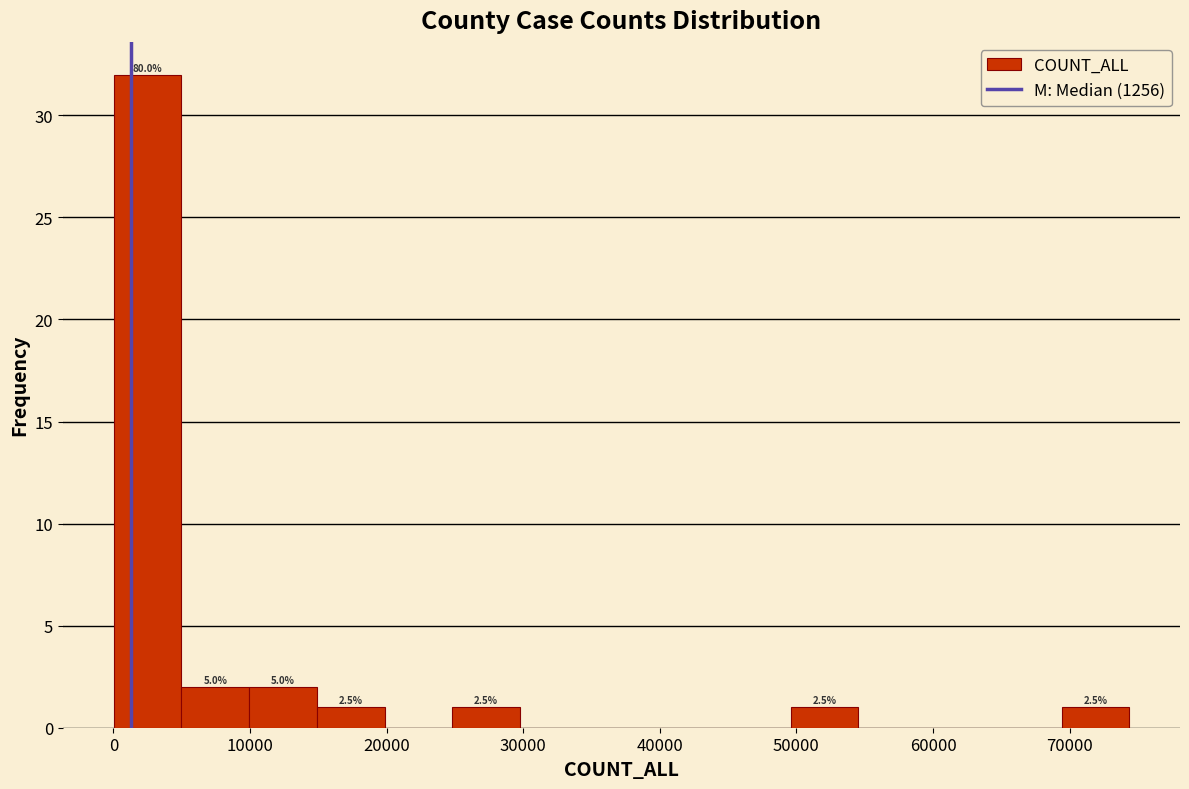

Which range on the x-axis has the tallest bar?

0 to 5000